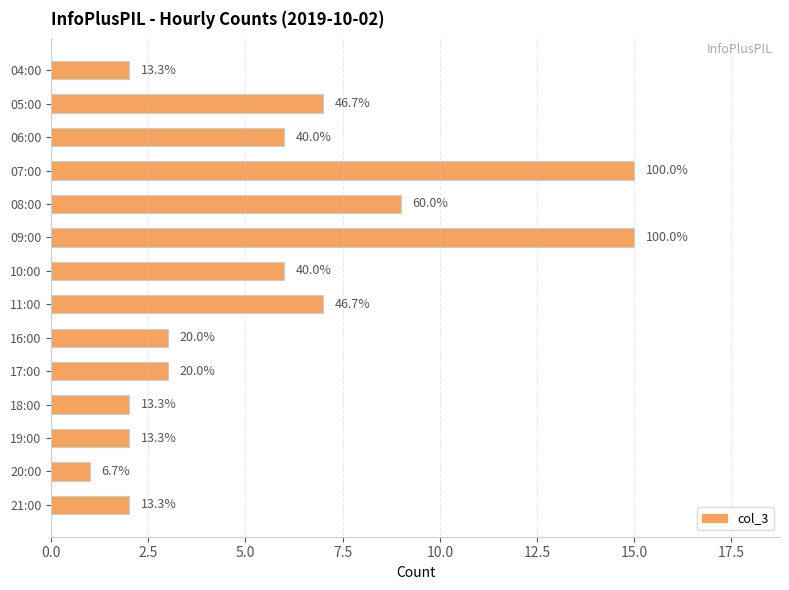

What is the difference between the maximum and minimum values?

14